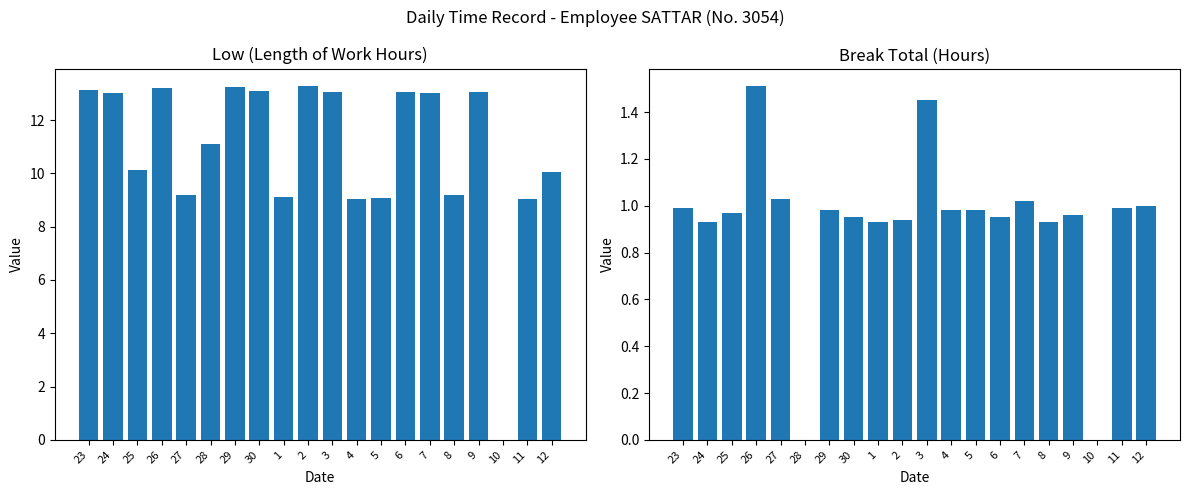

At how many categories does at least one series exceed 2?

19